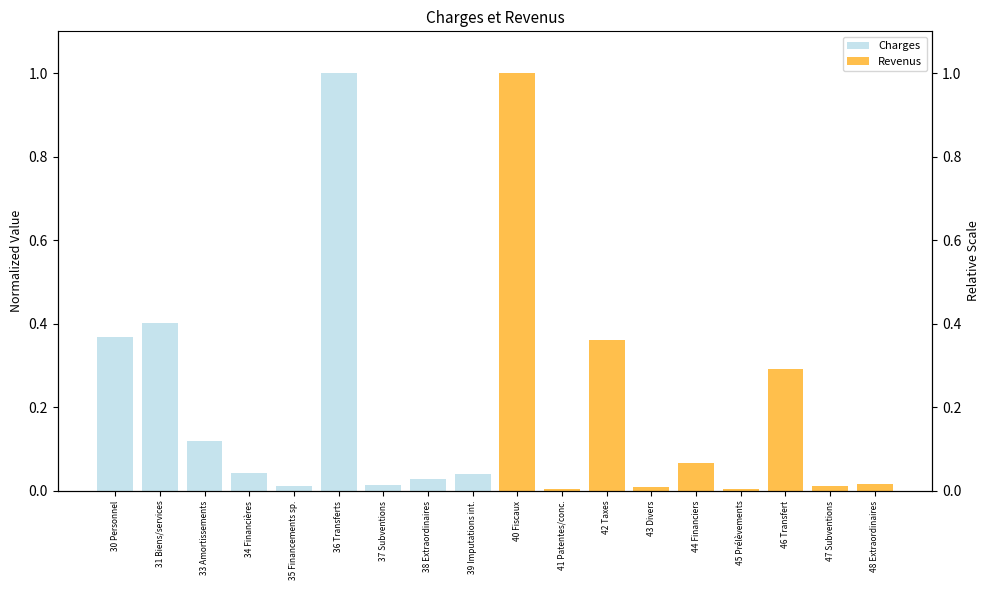

What is the greatest value displayed?

1.0